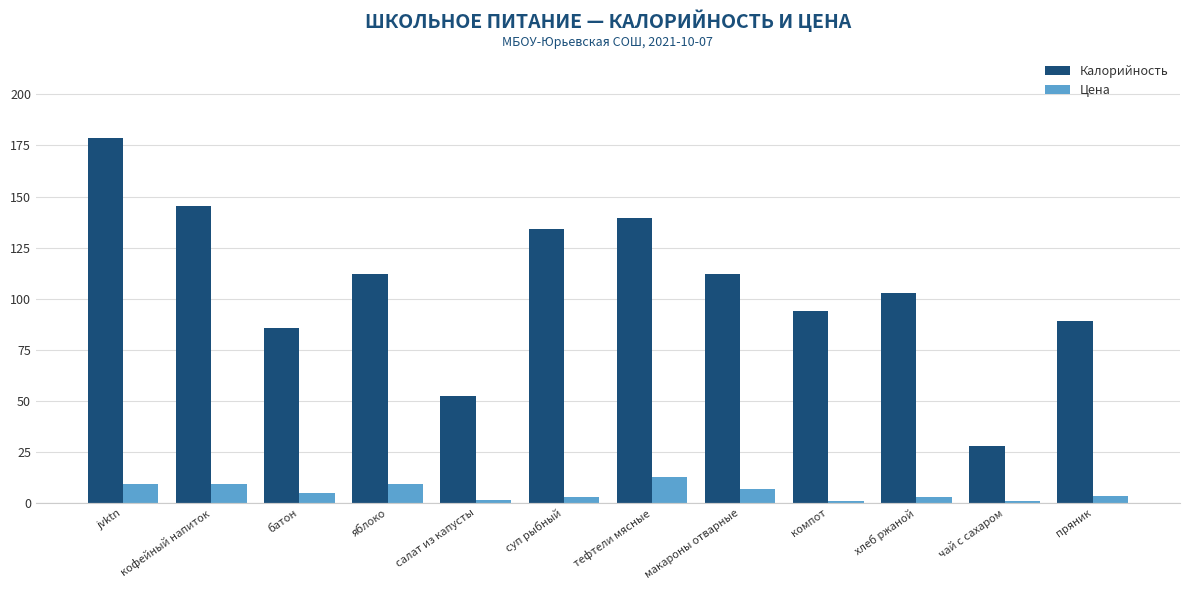

Which category has the highest value in the Калорийность series?

jvktn